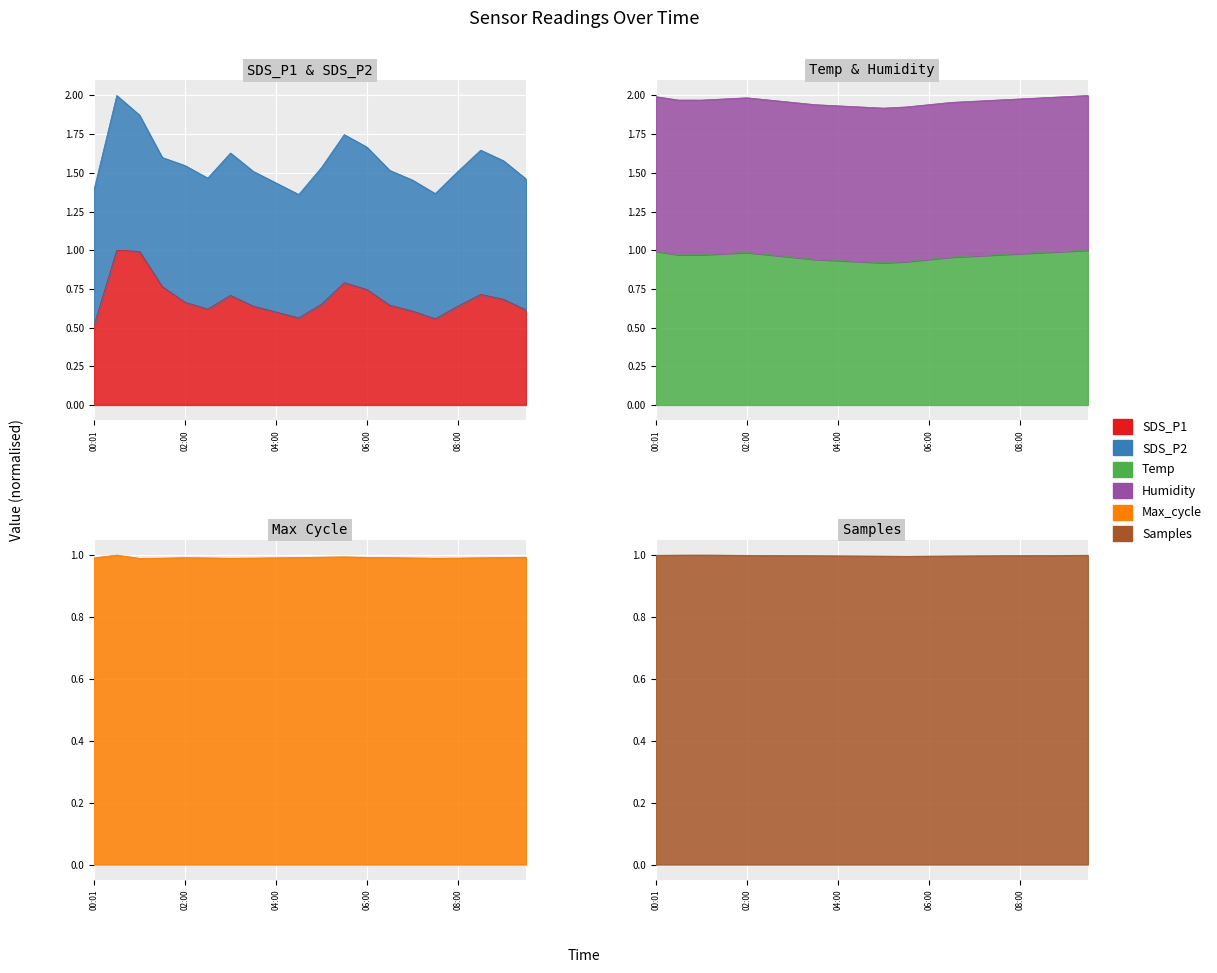

What is the approximate value of Temp at 02:30?

1.0